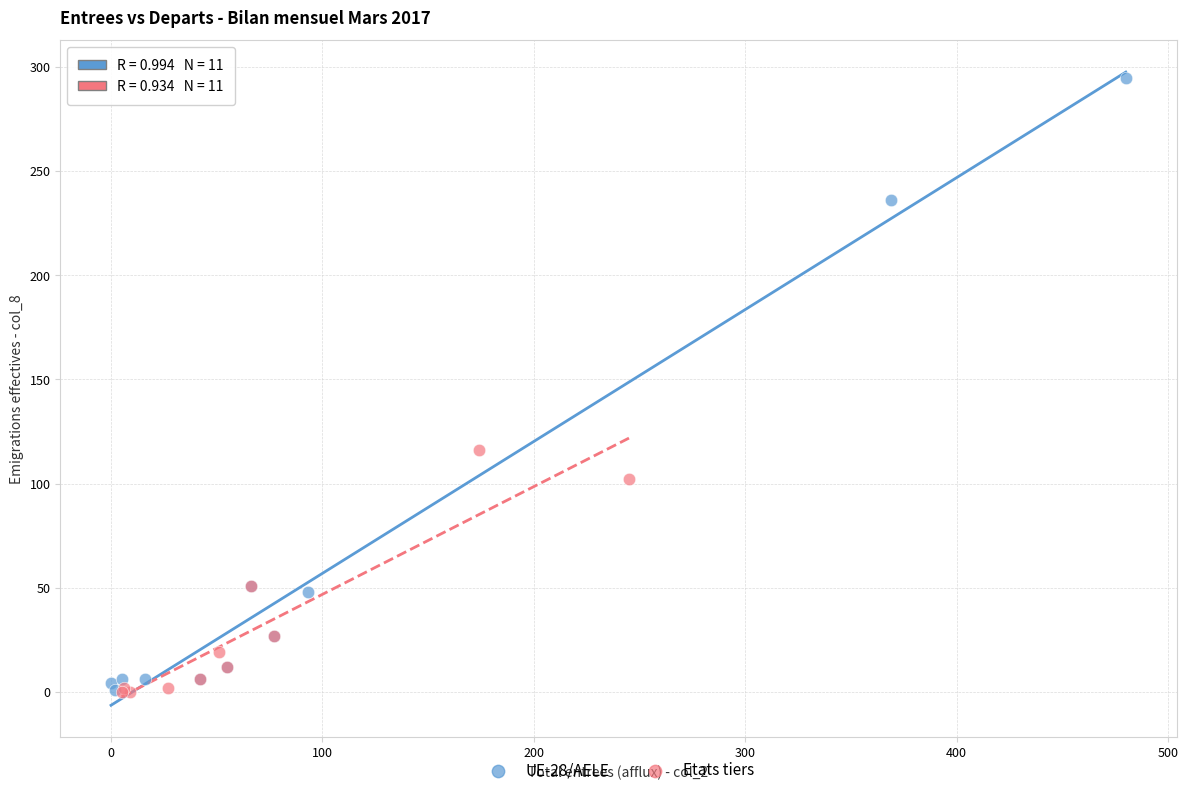

What are all the series names shown in the legend?

UE-28/AELE, Etats tiers